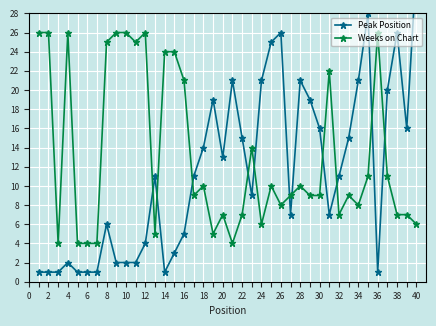

The Weeks on Chart series shows 26 at 2. True or false?

True